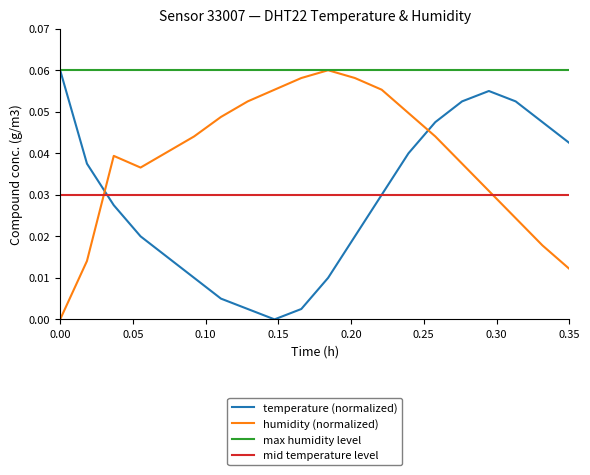

True or false: temperature (normalized) and humidity (normalized) intersect in this chart.

True